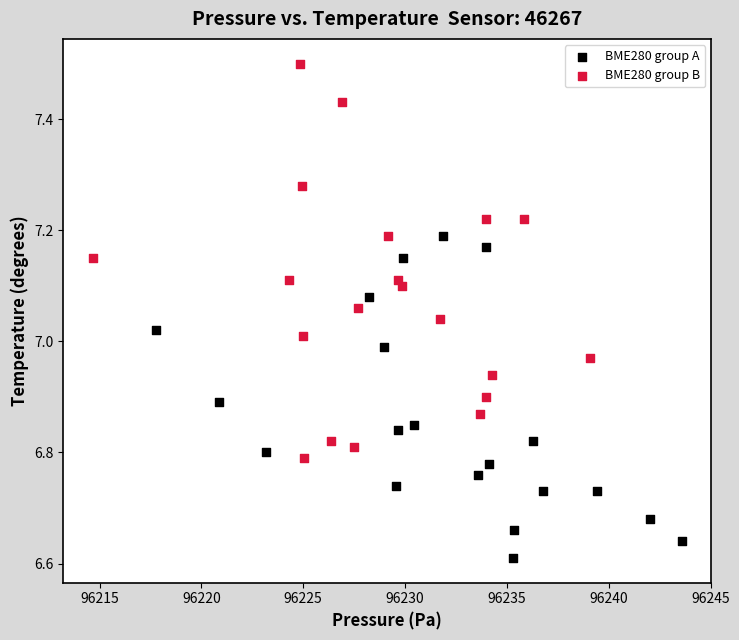

Which series contains the lowest Y value?

BME280 group A